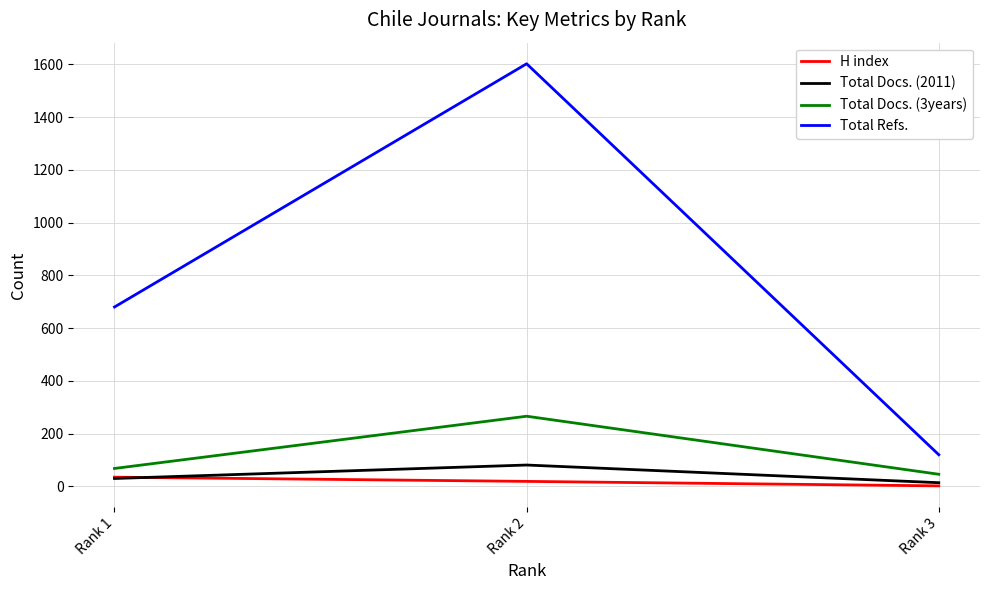

What is the spread (max minus min) of values at Rank 3?

118